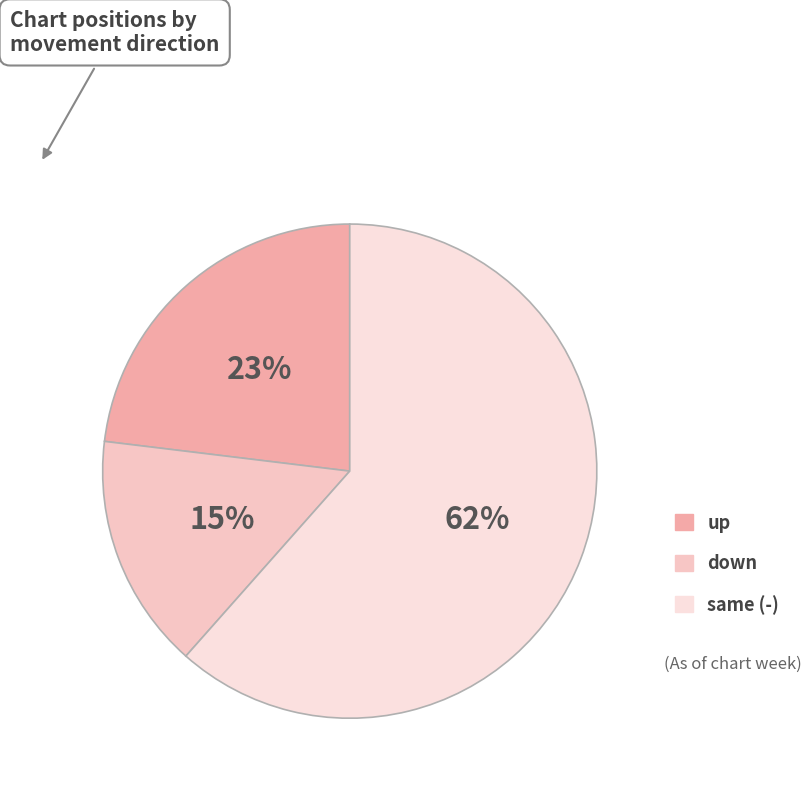

Count the number of slices in the pie.

3